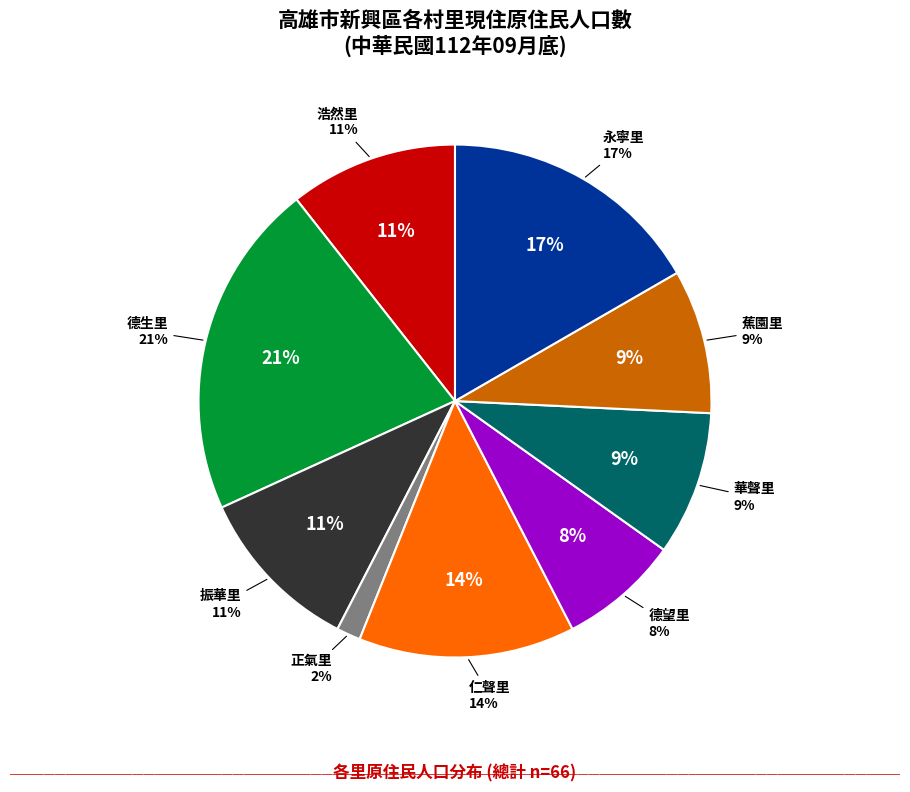

True or false: 德生里 accounts for 32% of the total.

False